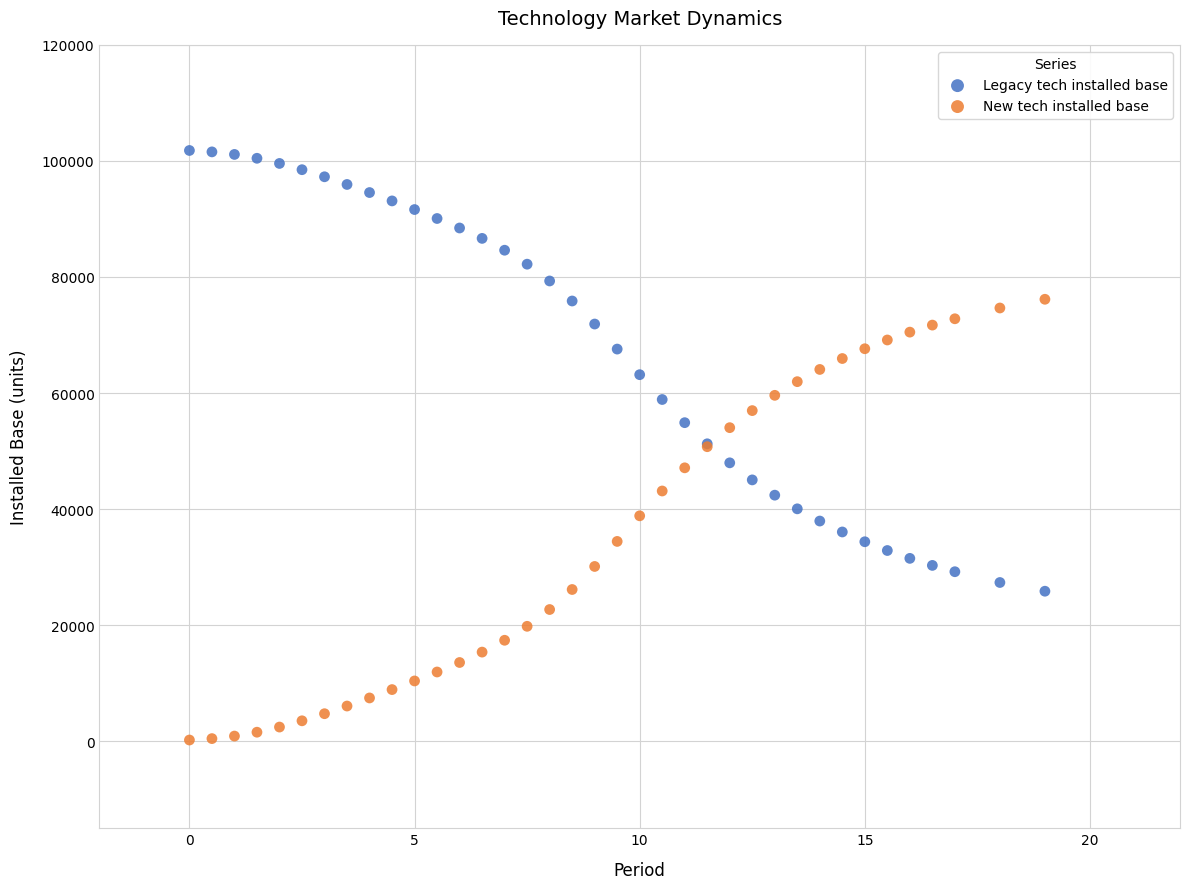

Which series contains the highest Y value?

Legacy tech installed base